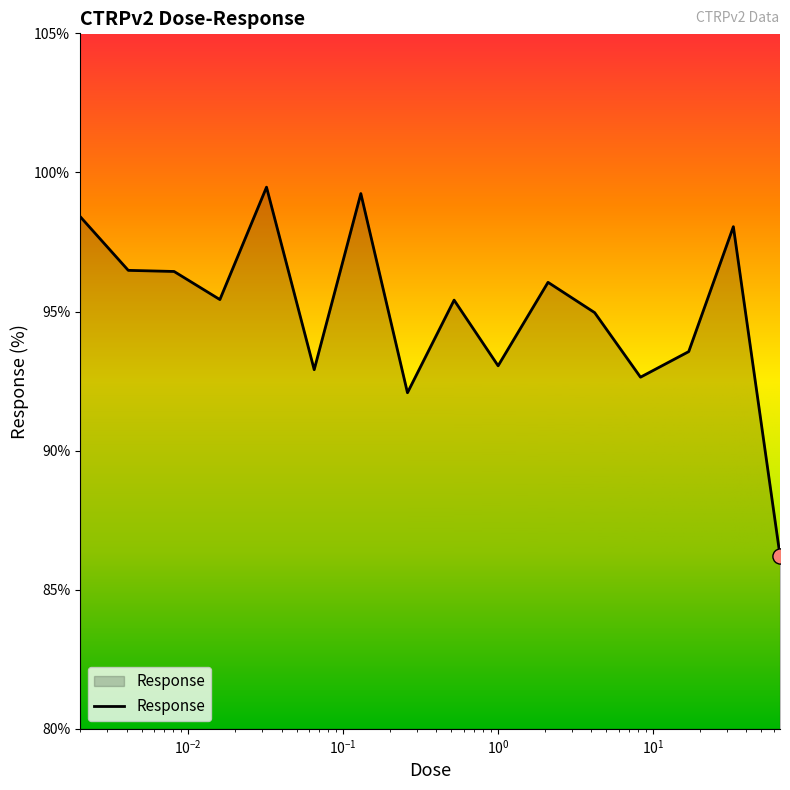

What is the minimum value shown in the chart?

86.2